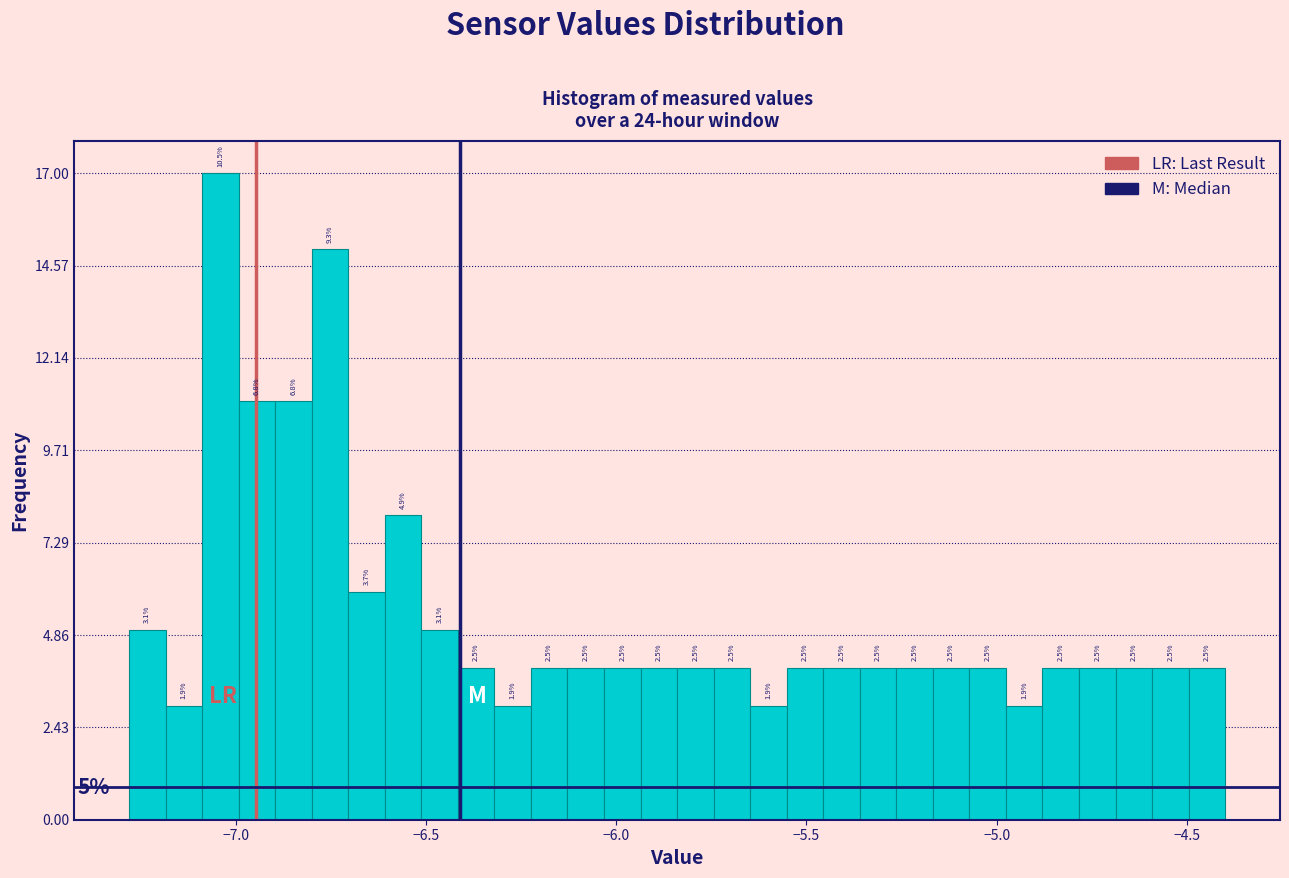

Read against the x-axis, roughly where is the centre of the tallest bar?

-7.05